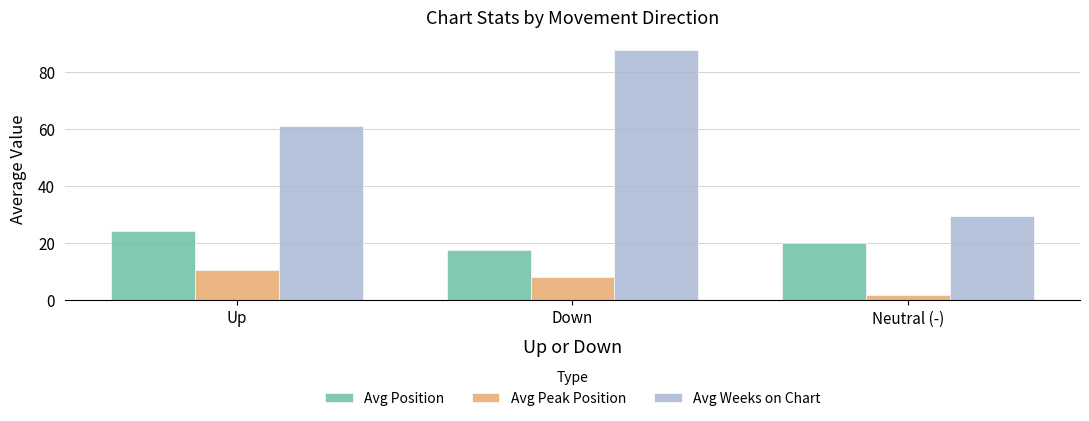

Reading right to left, what are all the values shown in this chart?

Avg Position: 20.0	17.4	24.2
Avg Peak Position: 1.7	8.1	10.5
Avg Weeks on Chart: 29.3	87.7	61.1